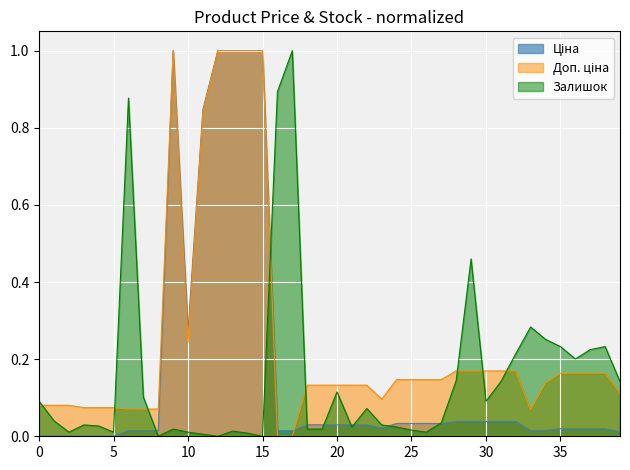

At which category does Доп. ціна reach its first local valley?

10